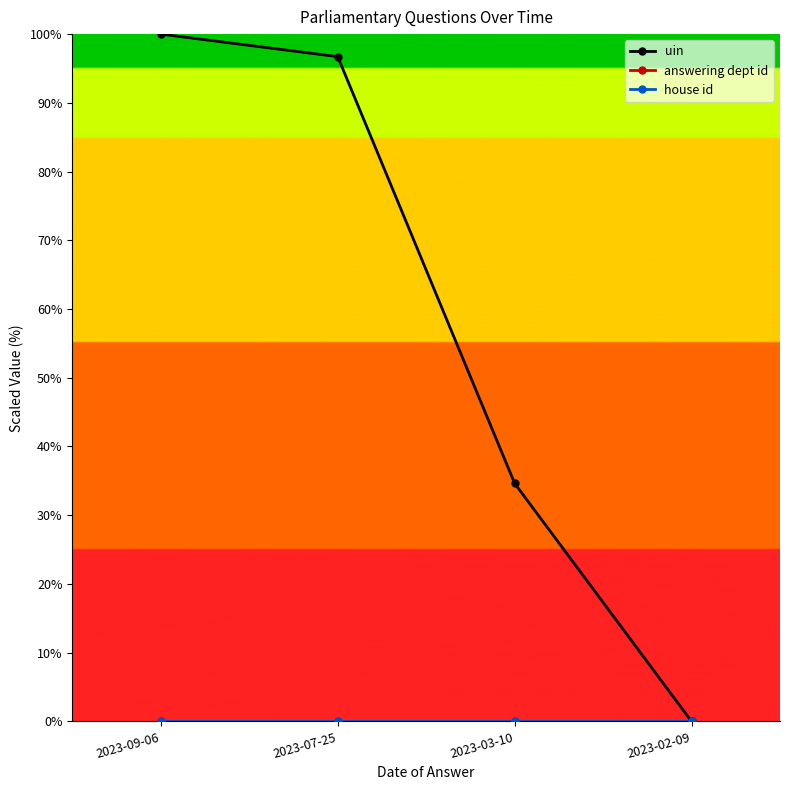

Reading left to right, extract all data points from this chart.

uin: 2023-09-06=100.0	2023-07-25=96.7	2023-03-10=34.6	2023-02-09=0.0
answering dept id: 2023-09-06=0.0	2023-07-25=0.0	2023-03-10=0.0	2023-02-09=0.0
house id: 2023-09-06=0.0	2023-07-25=0.0	2023-03-10=0.0	2023-02-09=0.0